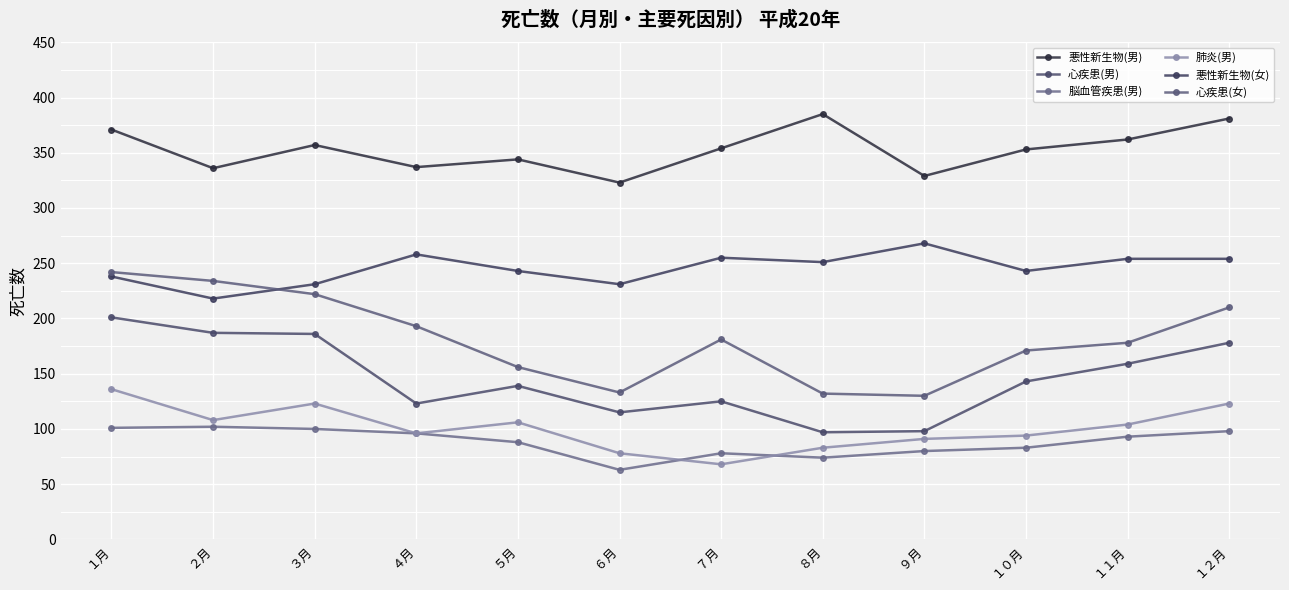

True or false: 心疾患(男) has more than 2 interior local peaks.

False